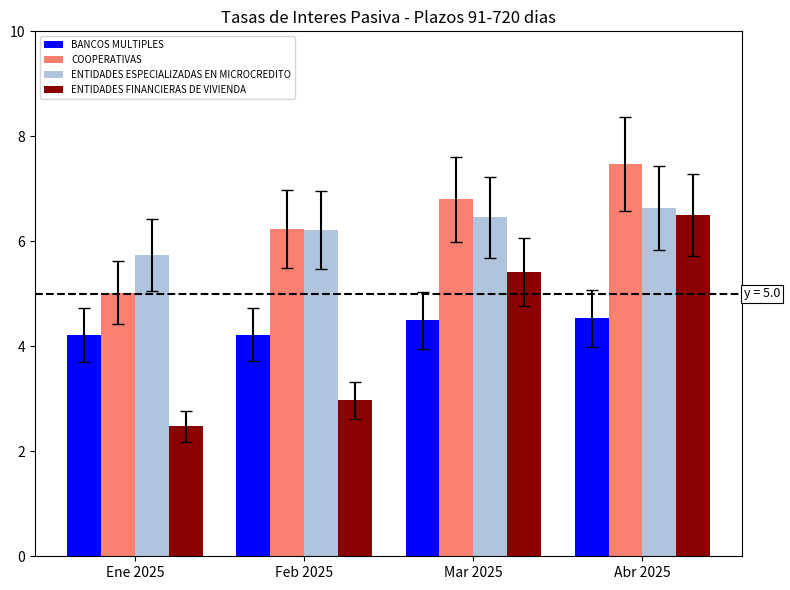

How many data points in ENTIDADES FINANCIERAS DE VIVIENDA are above 5?

2